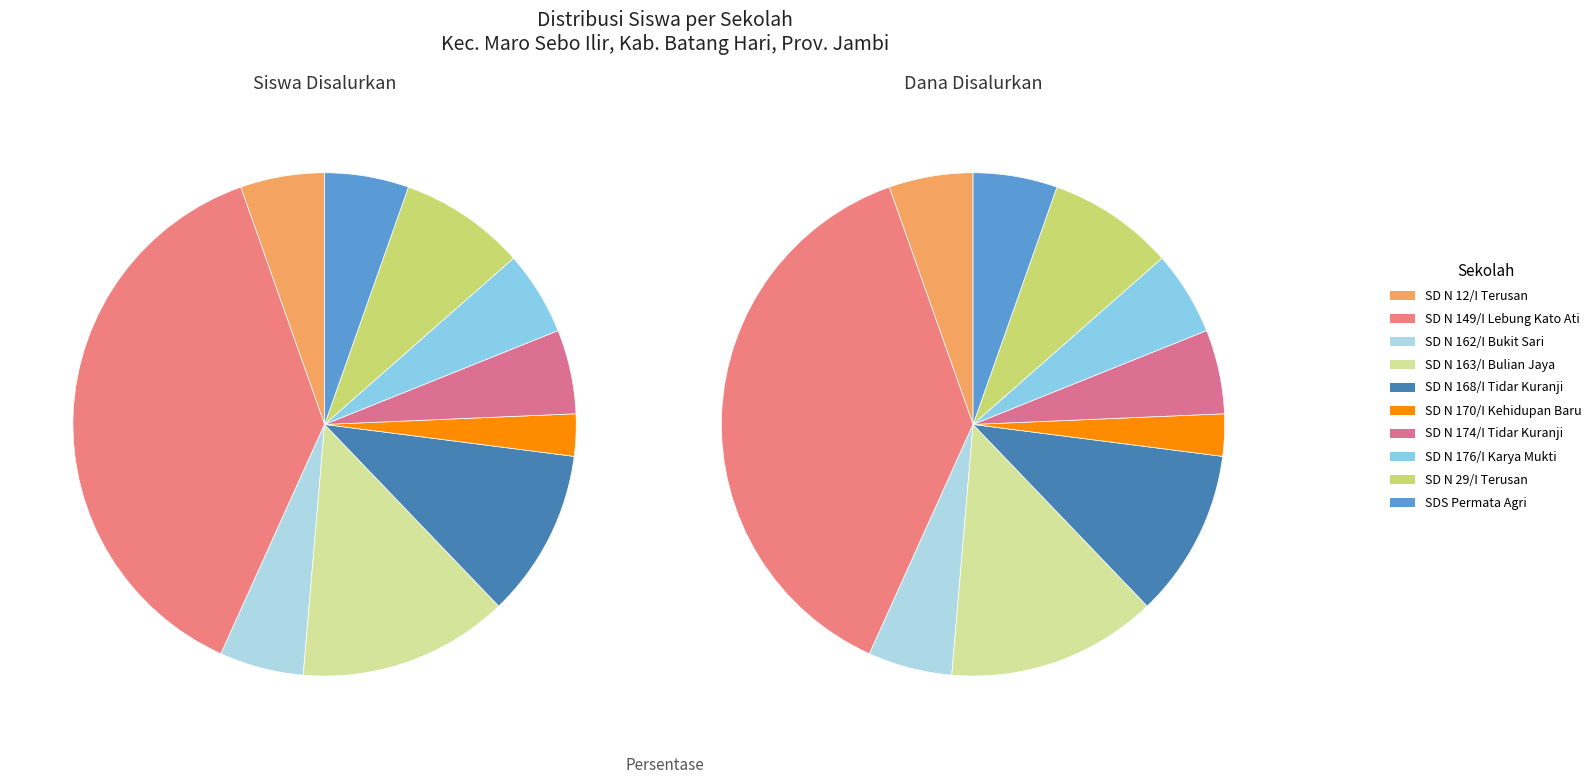

Is there a majority slice in this chart?

No